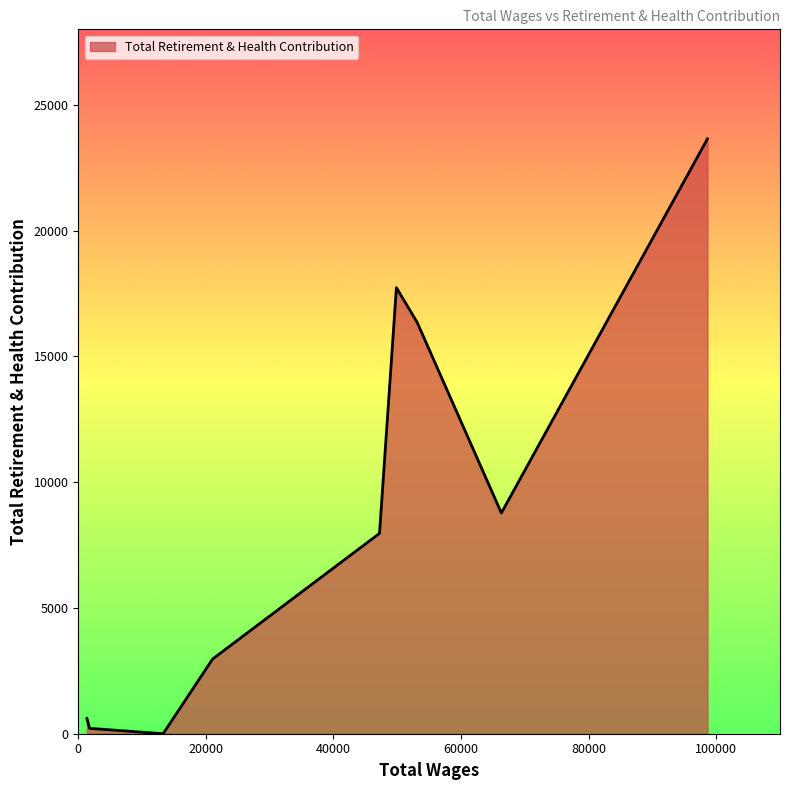

What is the difference between the maximum and minimum values?

23646